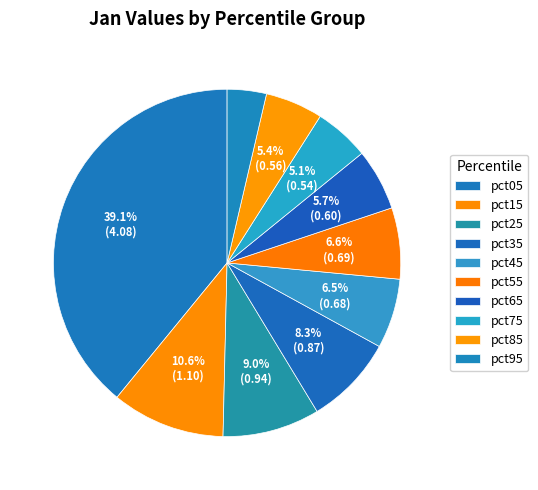

To the nearest percent, what percentage of the pie is pct75?

5%